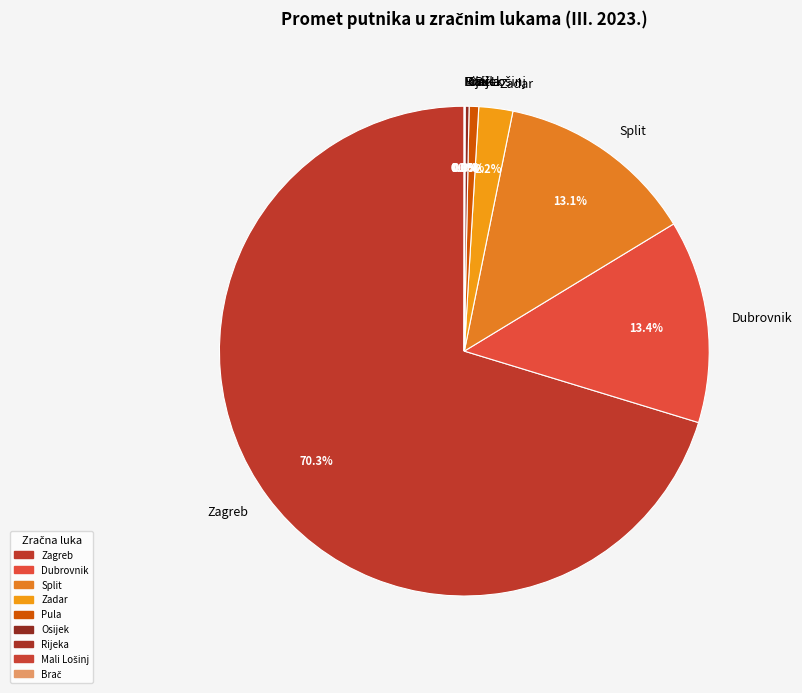

Is Dubrovnik the majority of the pie?

No